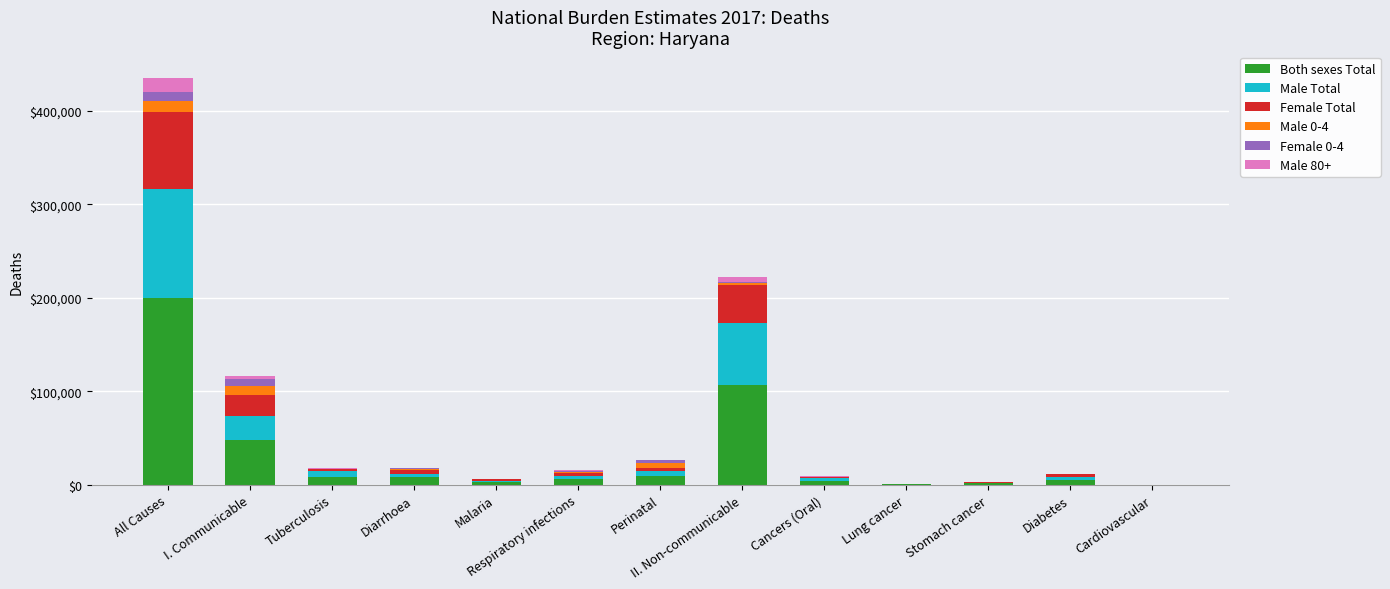

Is it true that Both sexes Total equals 102672.1 at Cardiovascular?

False